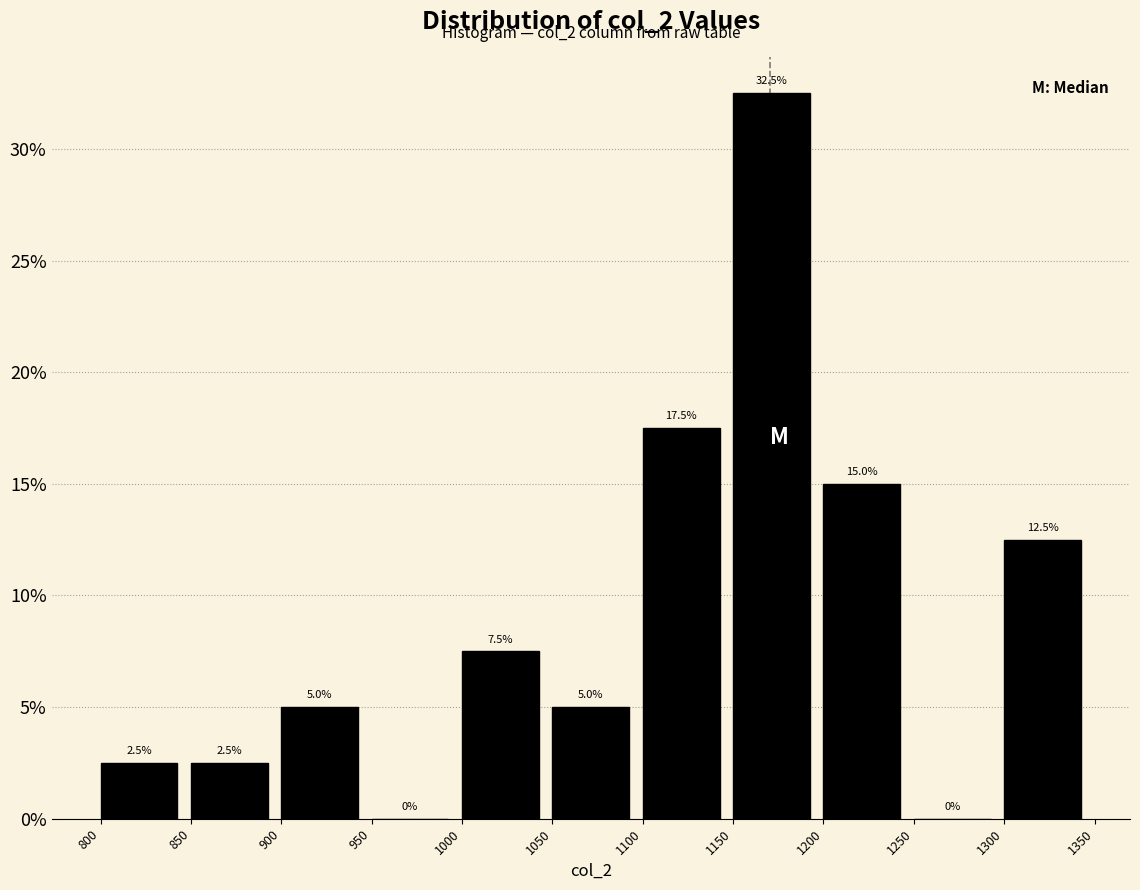

Reading left to right, transcribe this chart: for each bar, give the range it covers on the x-axis and its height.

800 to 850: 2.5
850 to 900: 2.5
900 to 950: 5.0
950 to 1000: 0.0
1000 to 1050: 7.5
1050 to 1100: 5.0
1100 to 1150: 17.5
1150 to 1200: 32.5
1200 to 1250: 15.0
1250 to 1300: 0.0
1300 to 1350: 12.5